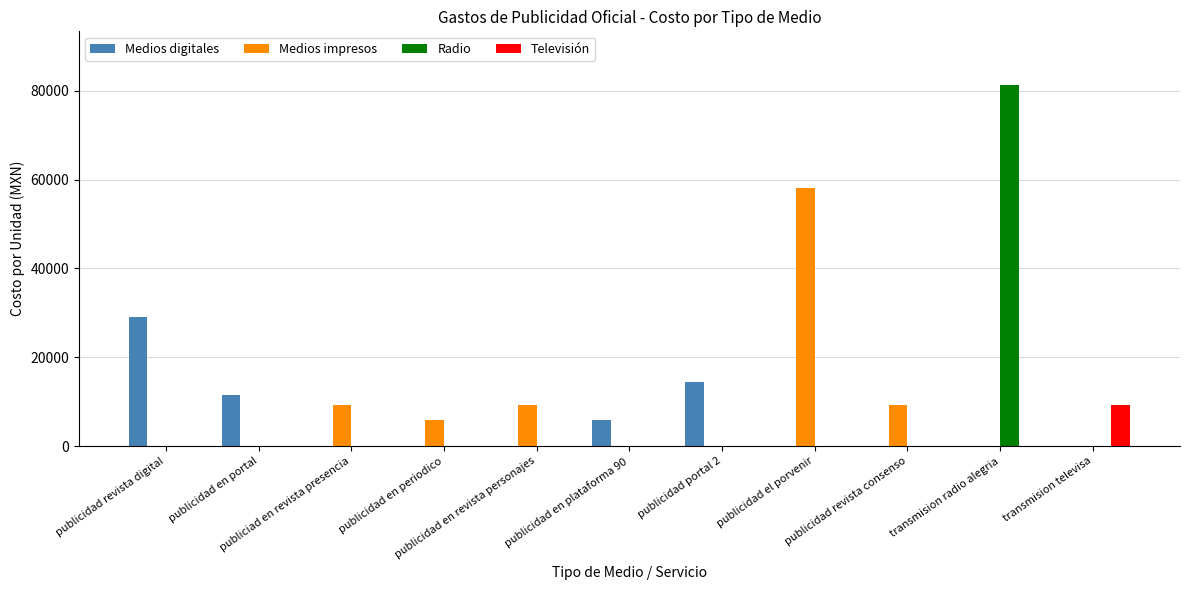

What is the maximum value for Medios digitales?

29000